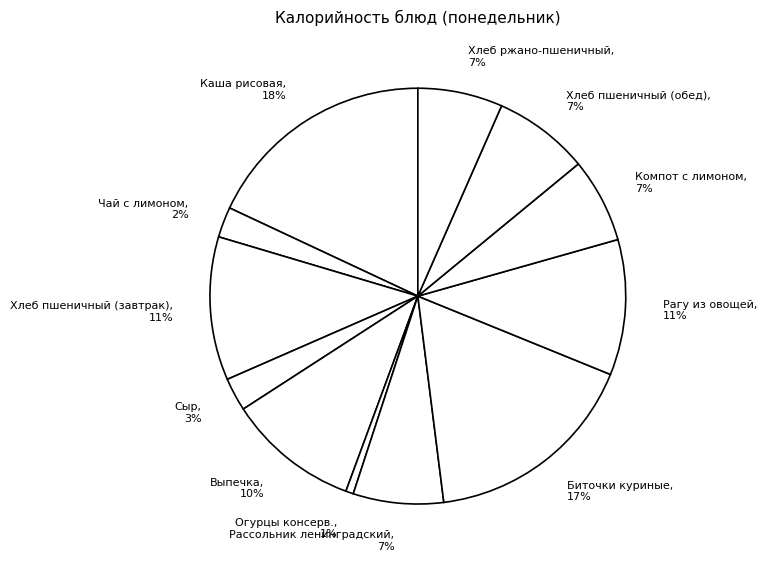

Which slice is the largest?

Каша рисовая